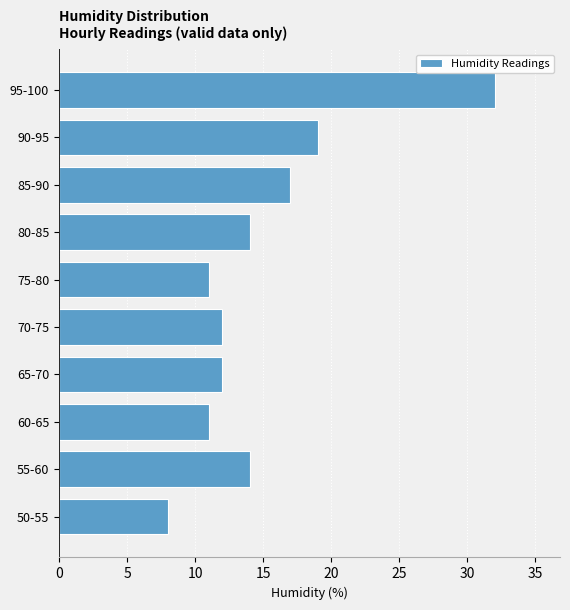

Reading top to bottom, extract all data points from this chart.

95-100=32	90-95=19	85-90=17	80-85=14	75-80=11	70-75=12	65-70=12	60-65=11	55-60=14	50-55=8